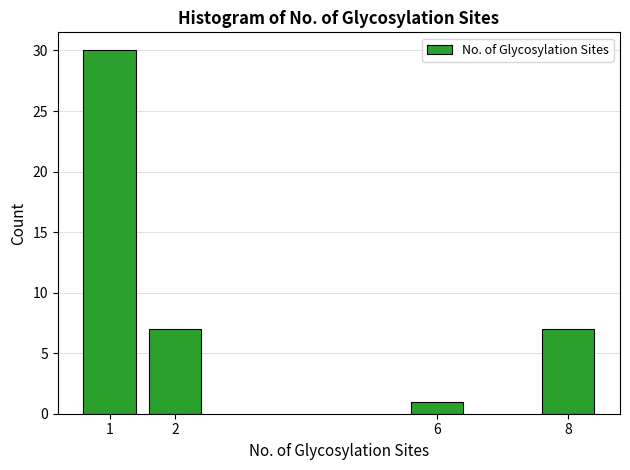

Reading left to right, transcribe all the data shown in this chart.

30	7	1	7